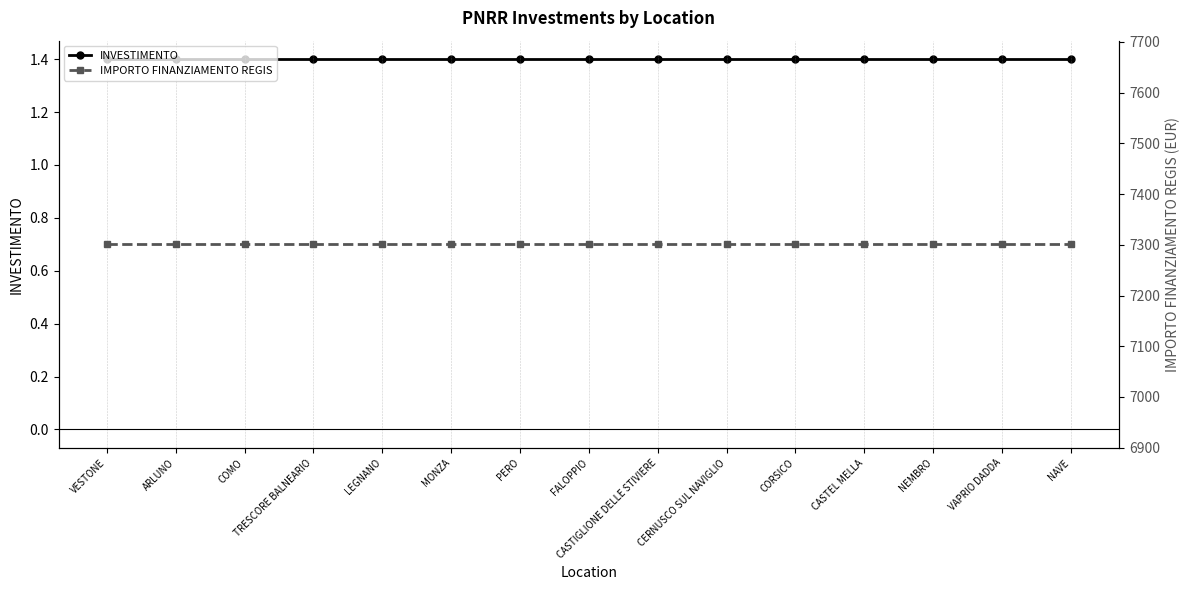

True or false: IMPORTO FINANZIAMENTO REGIS has more than 1 interior local peaks.

False